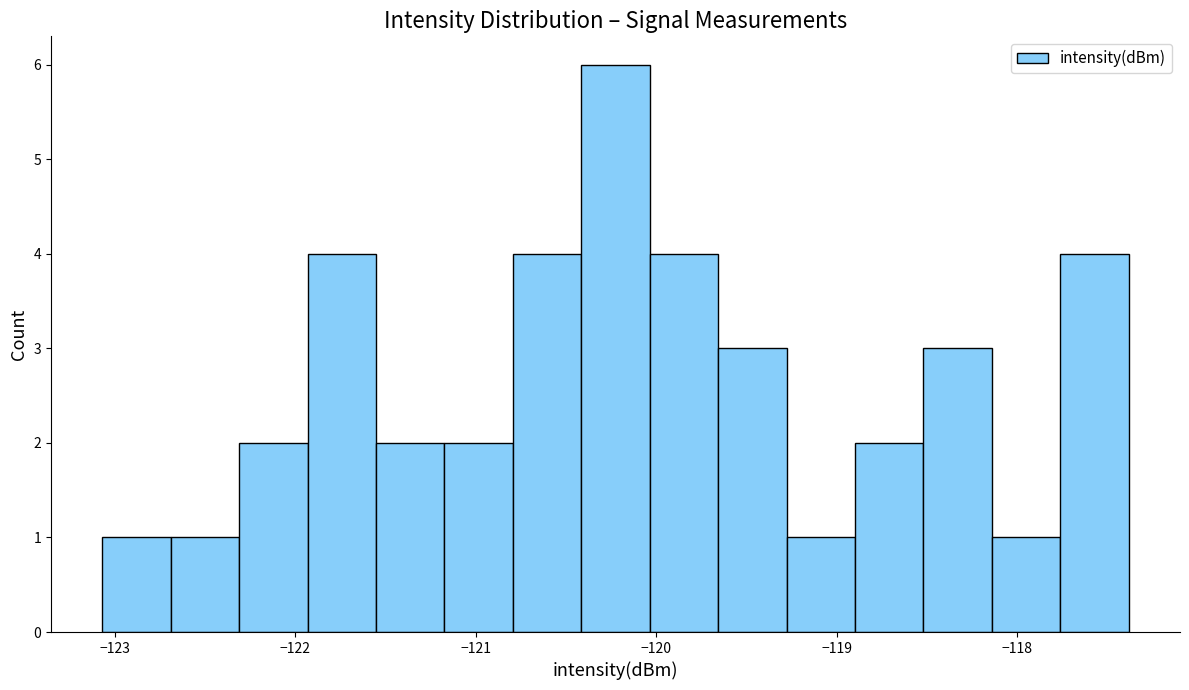

Read against the x-axis, roughly where is the centre of the tallest bar?

-120.2